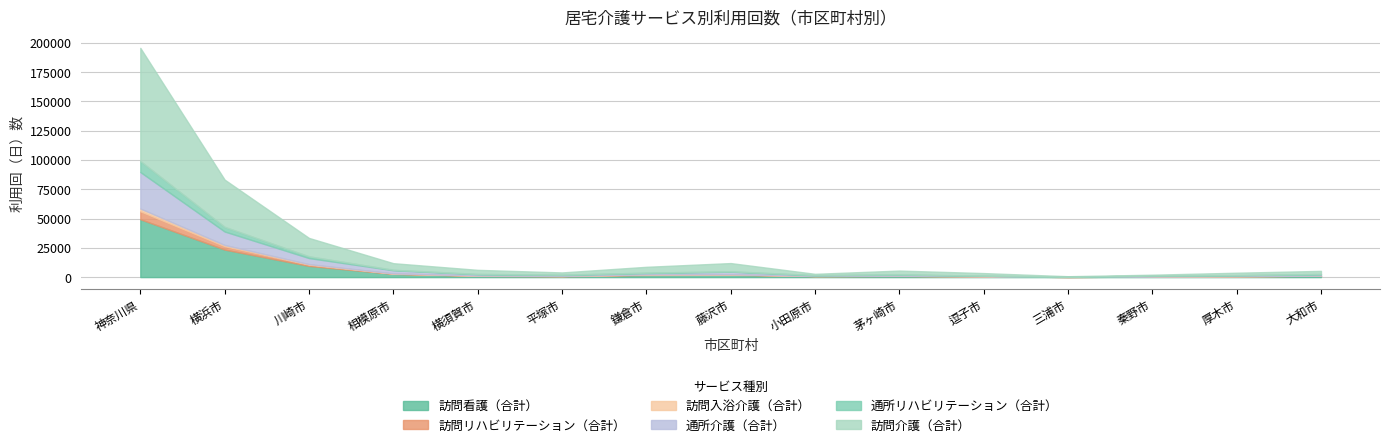

True or false: 通所リハビリテーション（合計） and 訪問入浴介護（合計） cross at least once.

False